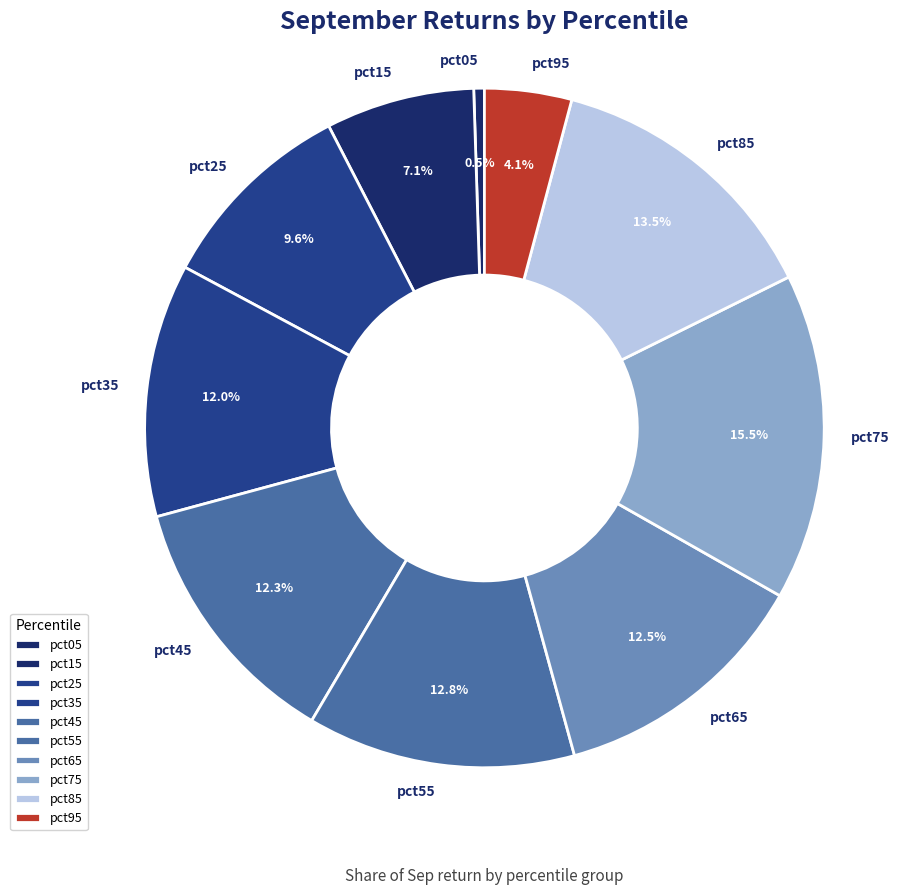

Does pct15 represent more than half of the total?

No